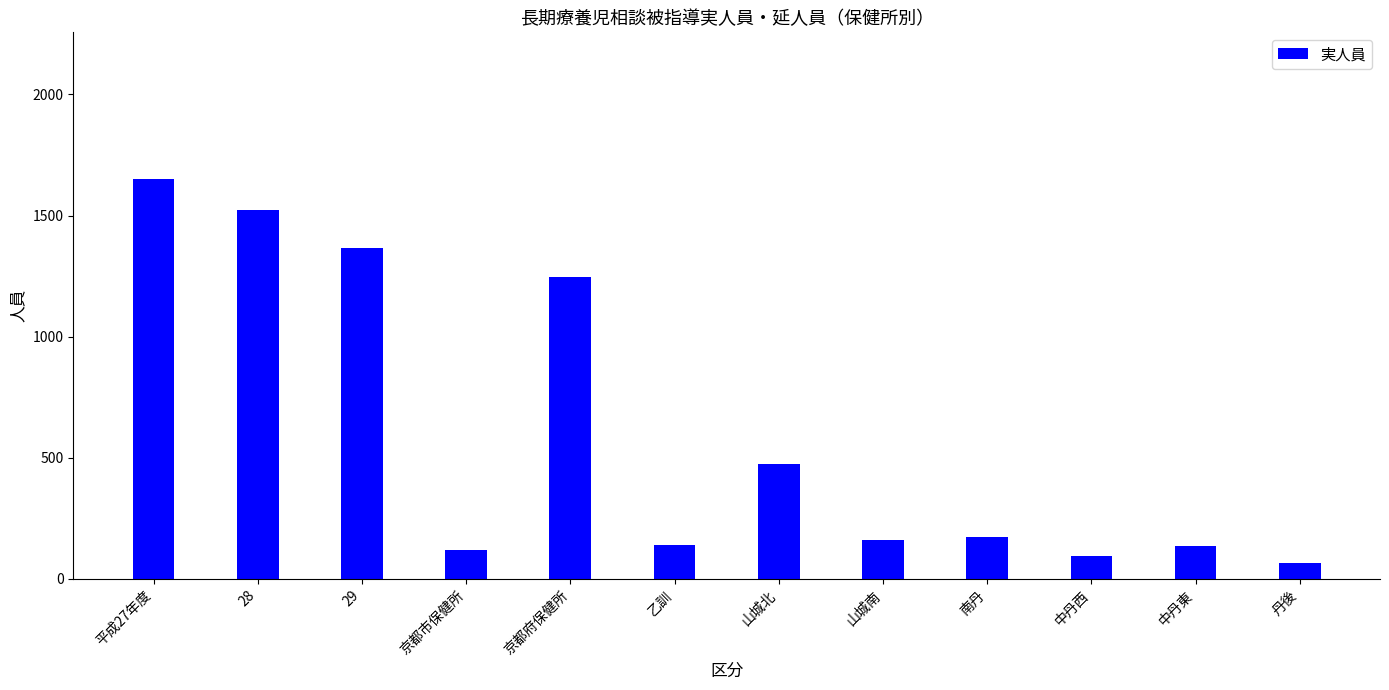

True or false: the data shows 2150 at 29.

False